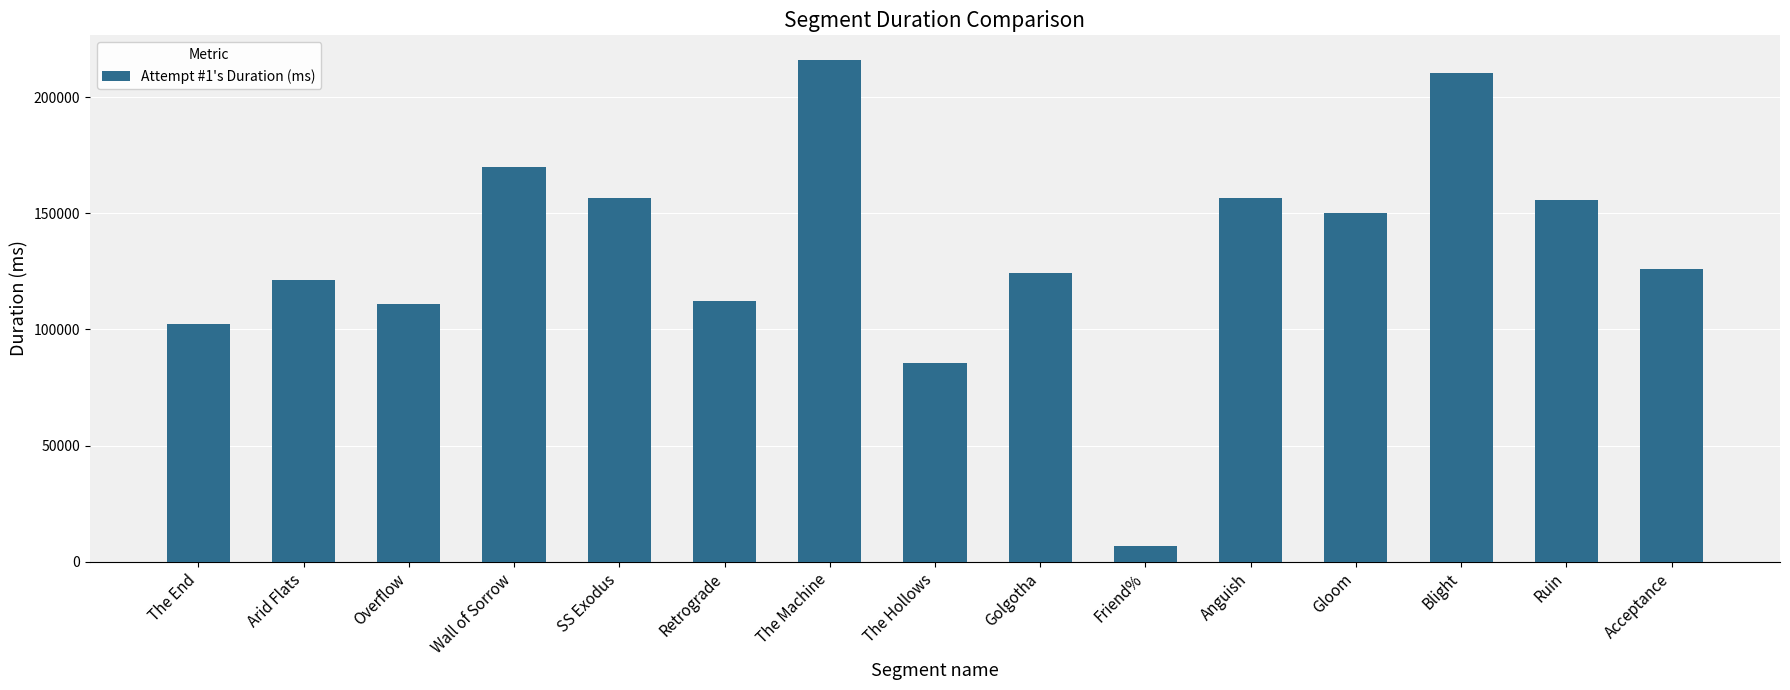

What is the change in value from The Hollows to Gloom?

+64428